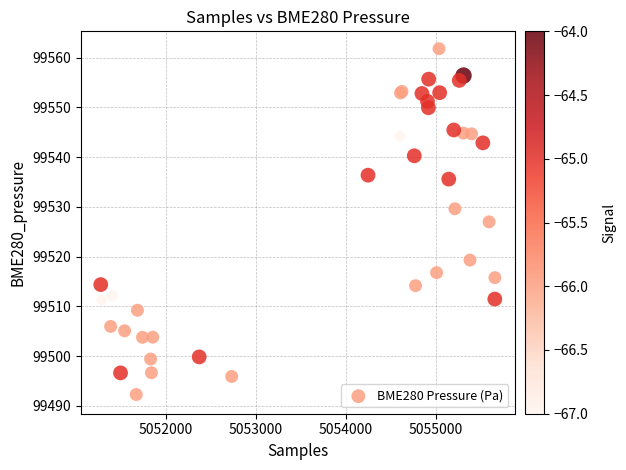

What Y value in the scatter plot is closest to 99526?

99527.0